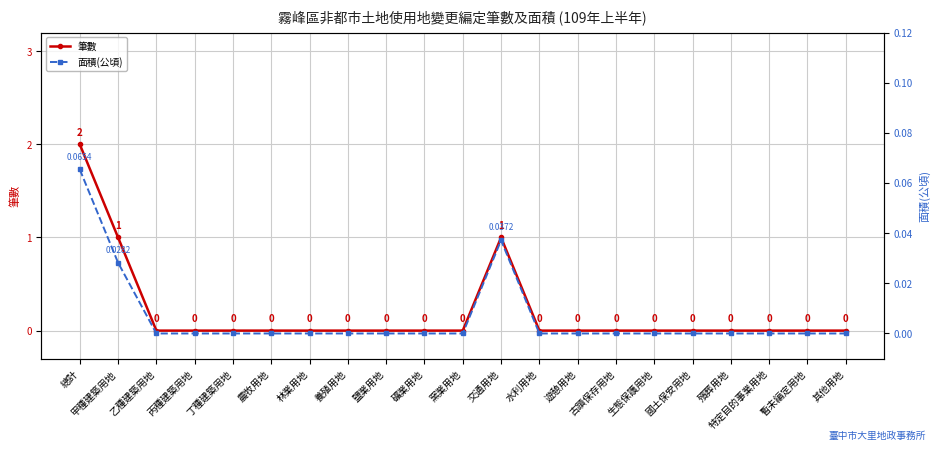

Which category has the lowest value in the 面積(公頃) series?

乙種建築用地